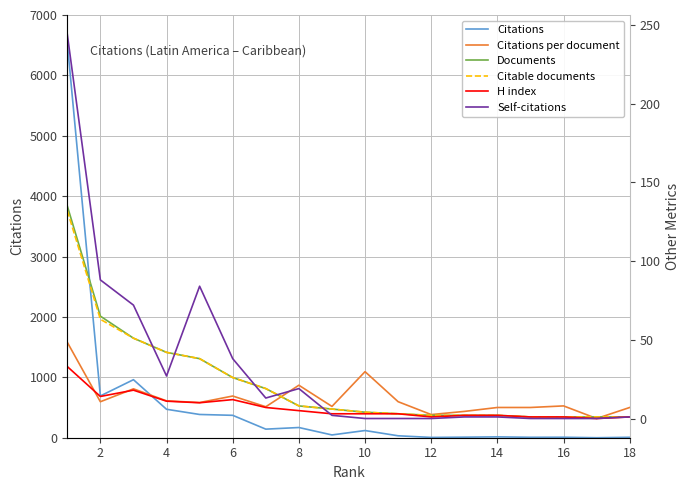

What is the difference between the highest and lowest values at 4?

943.0